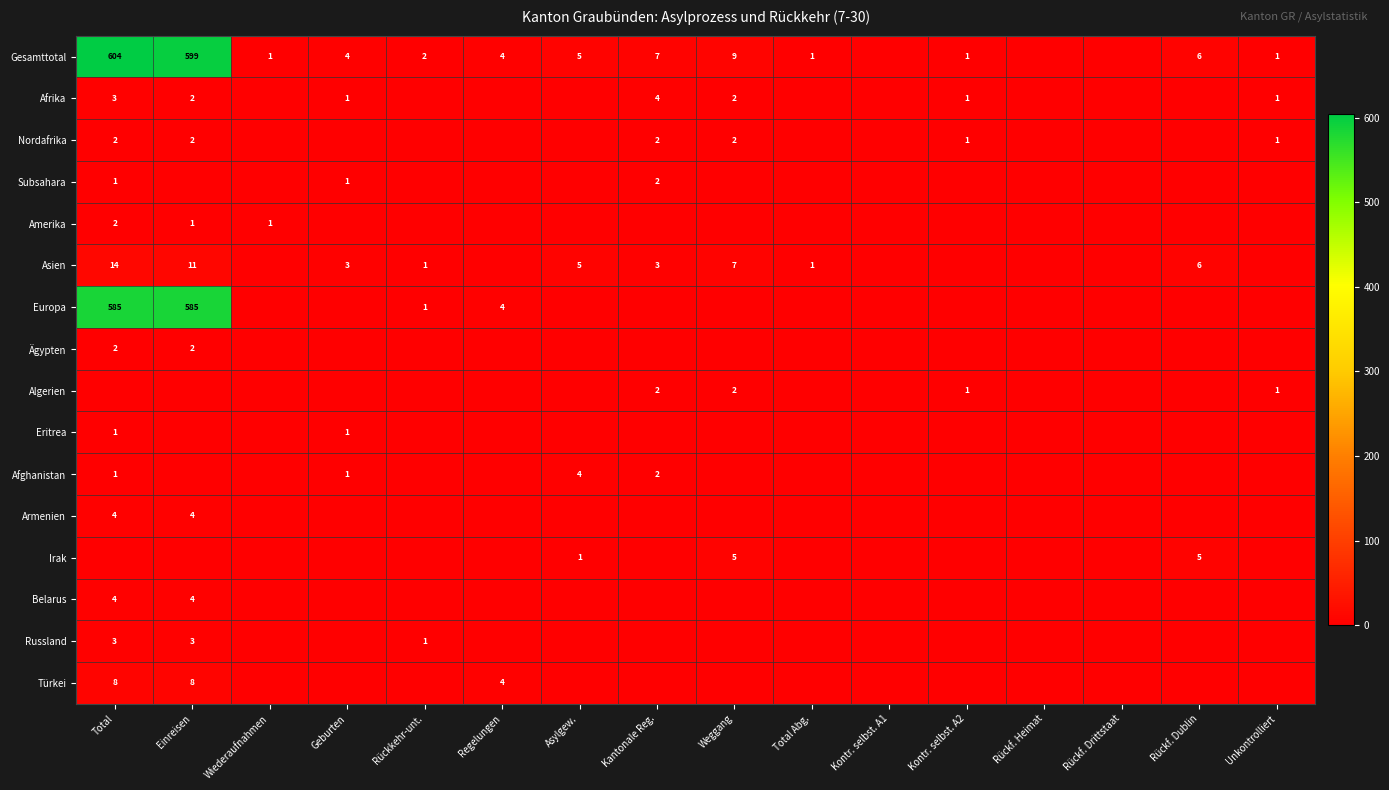

At which label is Amerika closest to 1?

Einreisen